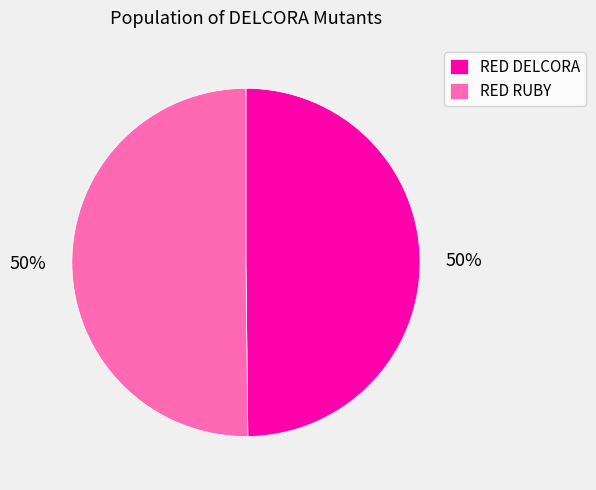

To the nearest percent, what is the average slice percentage?

50%